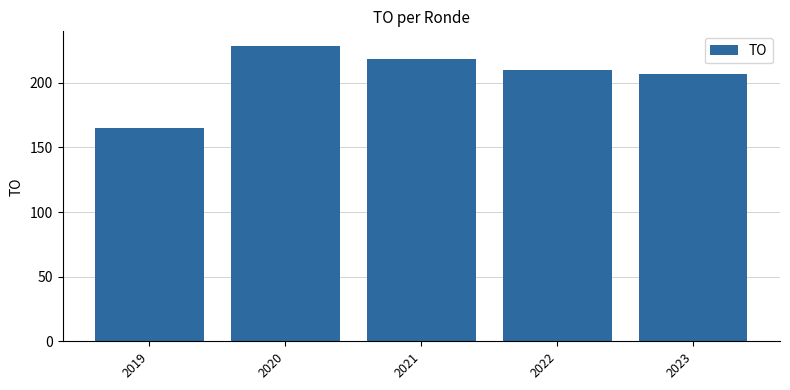

List the labels in order of value, smallest first.

2019, 2023, 2022, 2021, 2020